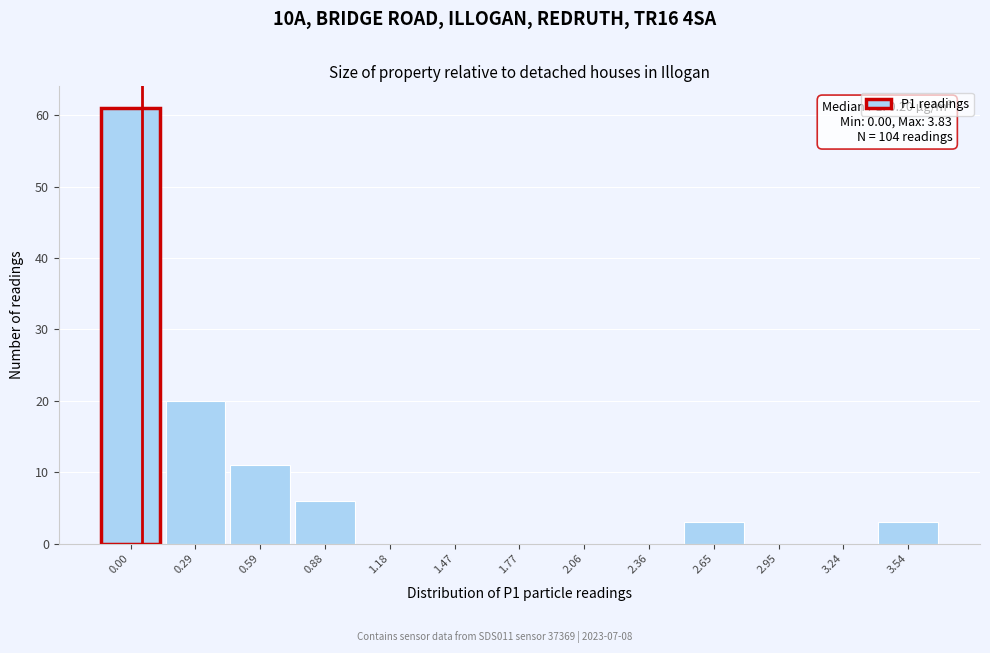

Reading left to right, extract all data points from this chart.

0.00=61	0.29=20	0.59=11	0.88=6	1.18=0	1.47=0	1.77=0	2.06=0	2.36=0	2.65=3	2.95=0	3.24=0	3.54=3